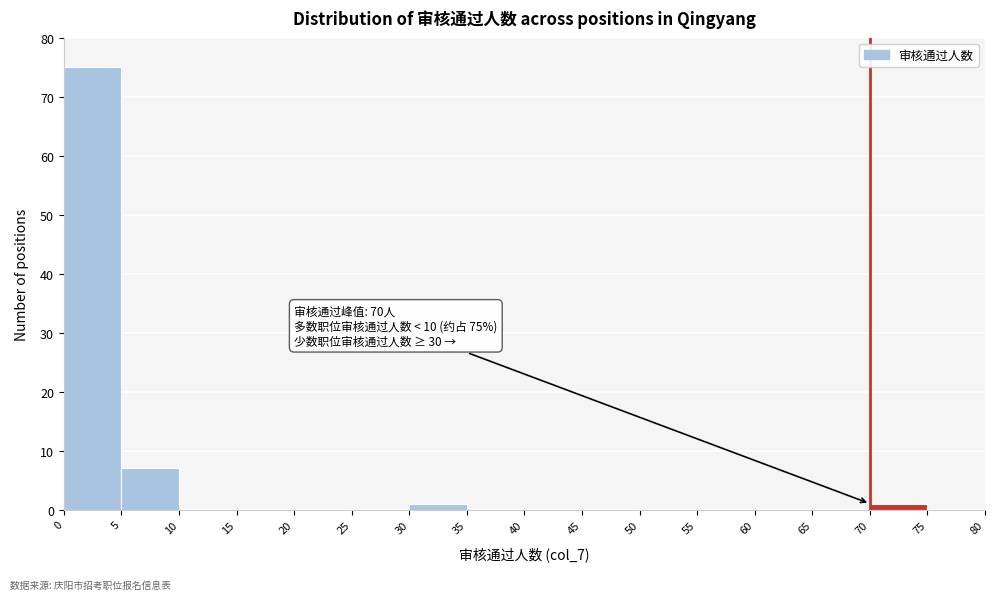

Over which range of the x-axis is the bar tallest?

0 to 5